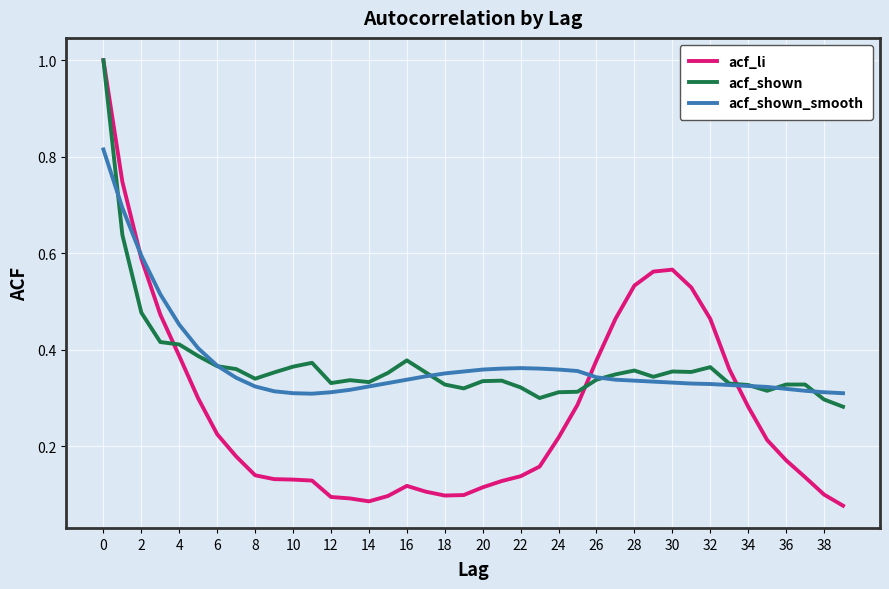

Which series has the widest spread of values?

acf_li